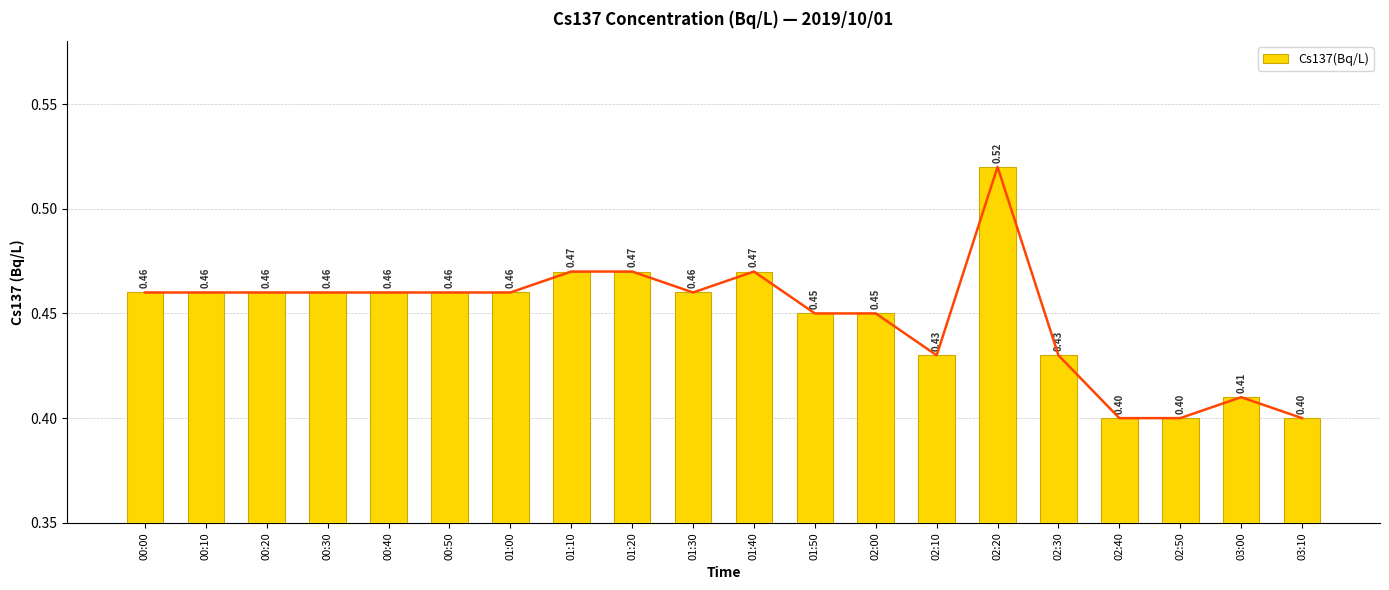

Reading left to right, transcribe all the data shown in this chart.

0.5	0.5	0.5	0.5	0.5	0.5	0.5	0.5	0.5	0.5	0.5	0.5	0.5	0.4	0.5	0.4	0.4	0.4	0.4	0.4